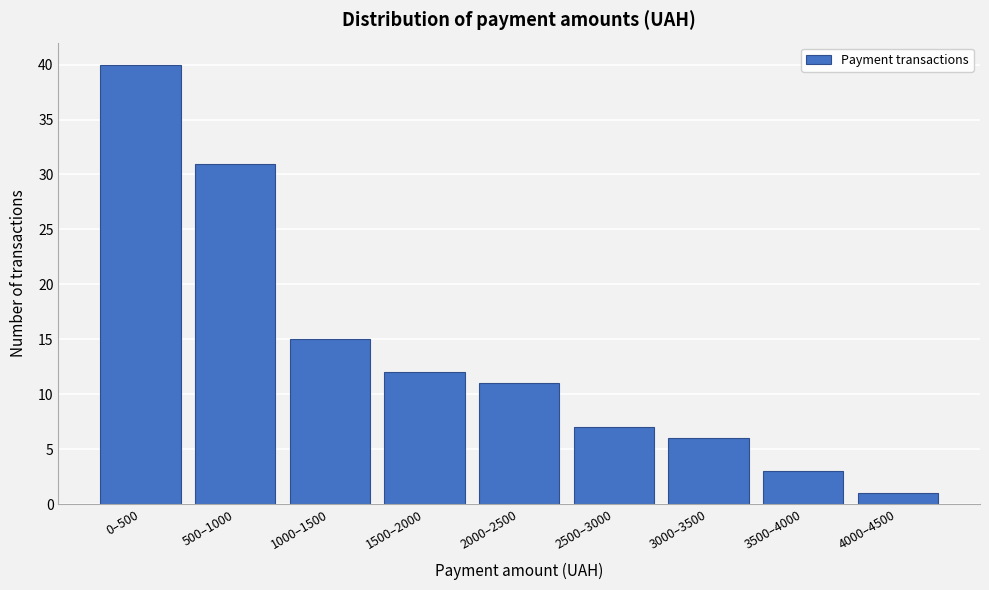

Reading right to left, transcribe all the data shown in this chart.

1	3	6	7	11	12	15	31	40